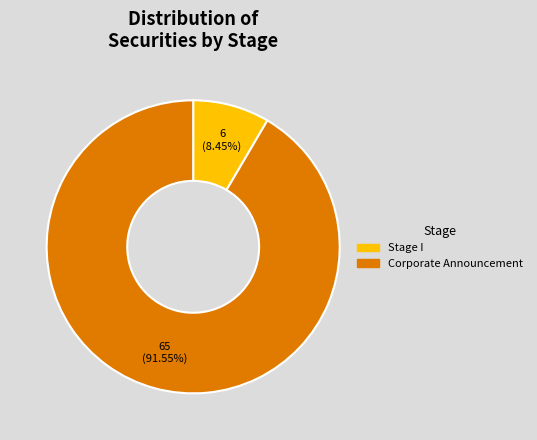

How many slices are in this pie chart?

2